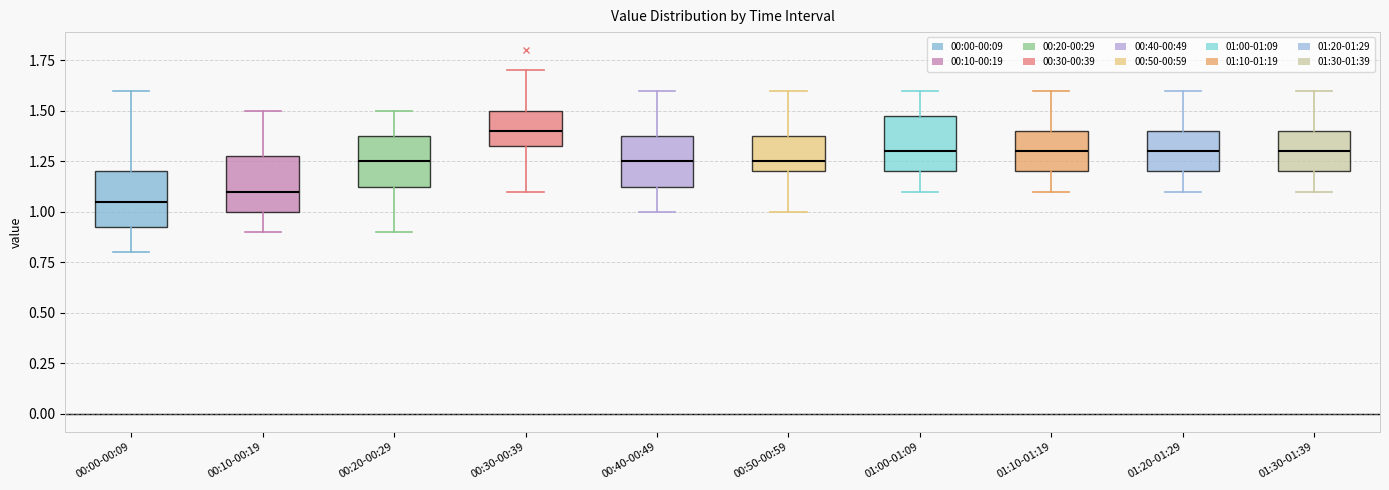

Reading left to right, read every box against the y-axis: the position of its median line, the range the box covers, and the ends of its whiskers. The values are not printed on the chart, so give them approximately, as read against the axis.

00:00-00:09: median 1.05, box 0.95 to 1.20, whiskers 0.80 to 1.60
00:10-00:19: median 1.10, box 1.00 to 1.30, whiskers 0.90 to 1.50
00:20-00:29: median 1.25, box 1.15 to 1.40, whiskers 0.90 to 1.50
00:30-00:39: median 1.40, box 1.35 to 1.50, whiskers 1.10 to 1.70
00:40-00:49: median 1.25, box 1.15 to 1.40, whiskers 1.00 to 1.60
00:50-00:59: median 1.25, box 1.20 to 1.40, whiskers 1.00 to 1.60
01:00-01:09: median 1.30, box 1.20 to 1.50, whiskers 1.10 to 1.60
01:10-01:19: median 1.30, box 1.20 to 1.40, whiskers 1.10 to 1.60
01:20-01:29: median 1.30, box 1.20 to 1.40, whiskers 1.10 to 1.60
01:30-01:39: median 1.30, box 1.20 to 1.40, whiskers 1.10 to 1.60